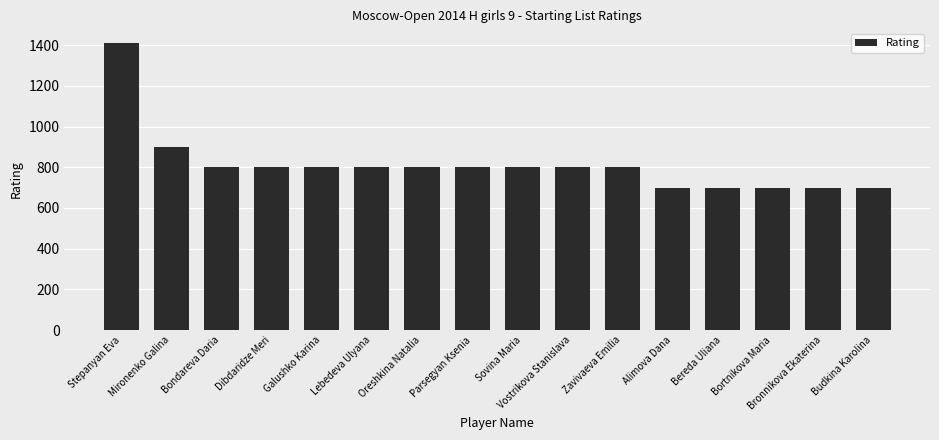

Are the bars grouped side by side (vs. stacked)?

No